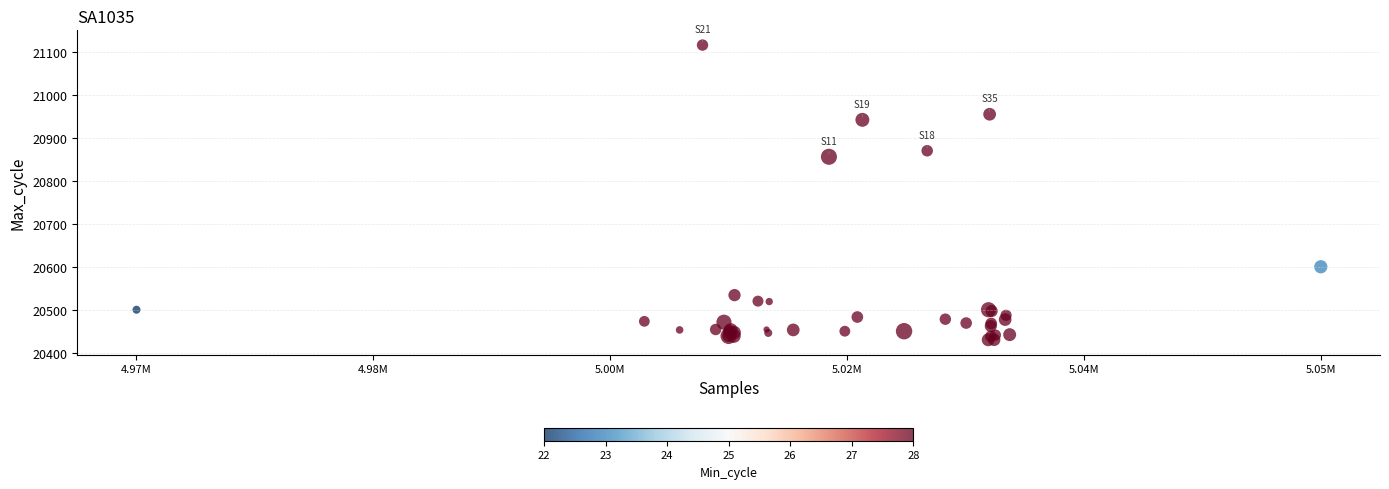

What Y value in the scatter plot is closest to 20773?

20856